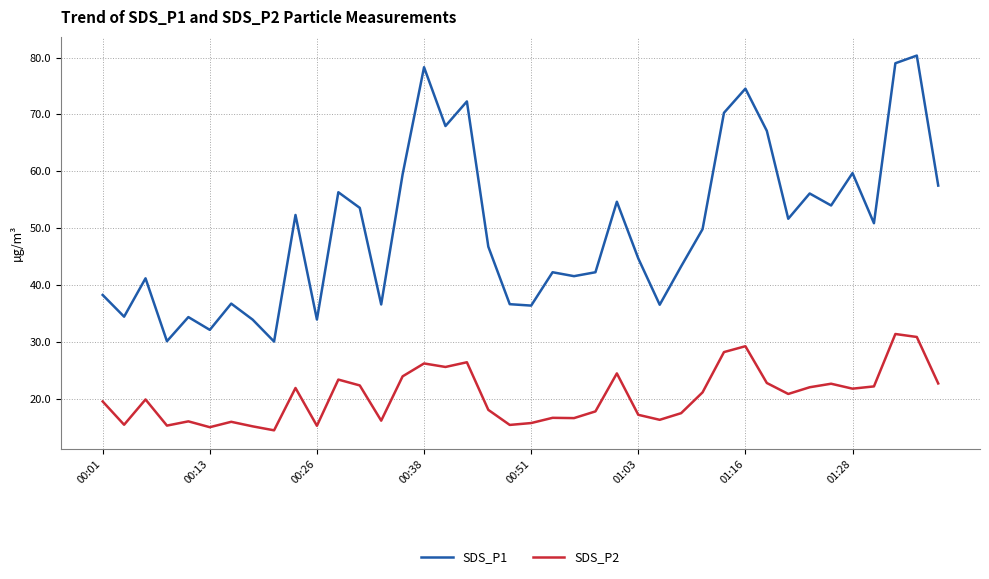

Is this an area chart (filled region under the line)?

No